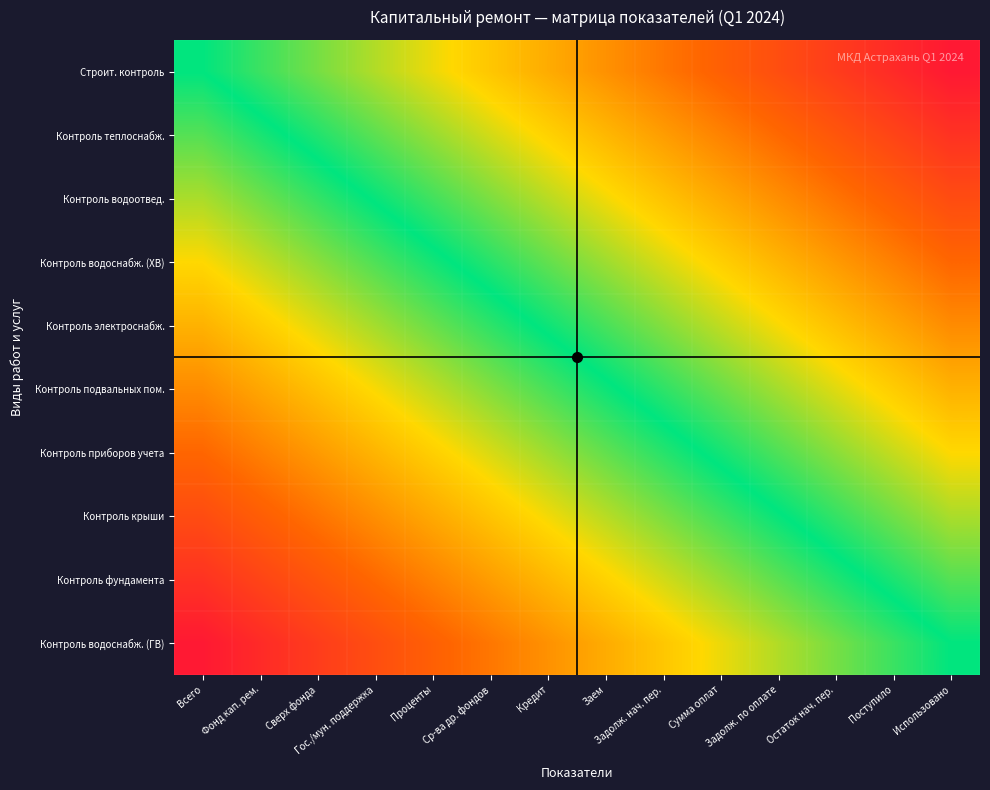

Which has a higher value, Всего or Остаток нач. пер.?

Остаток нач. пер.